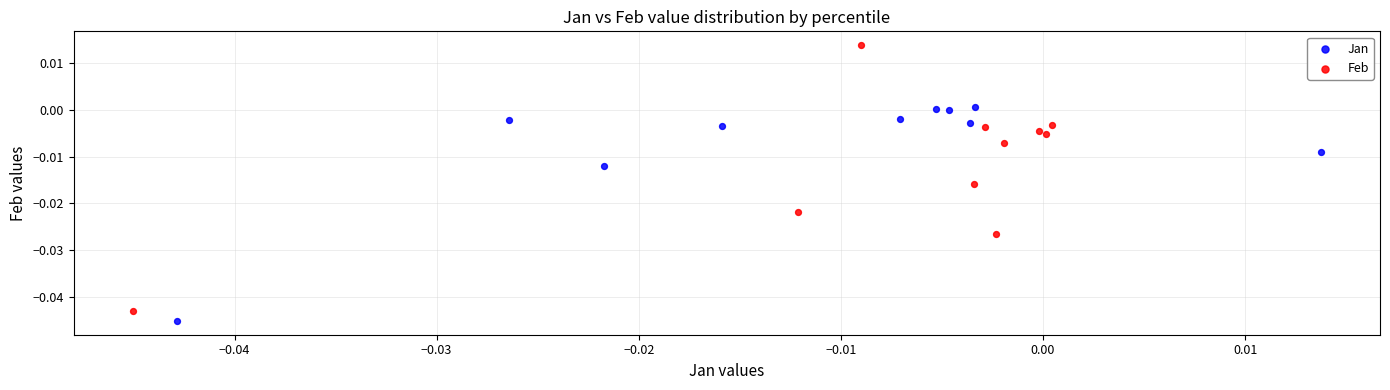

Which series has the widest spread of Y values?

Feb